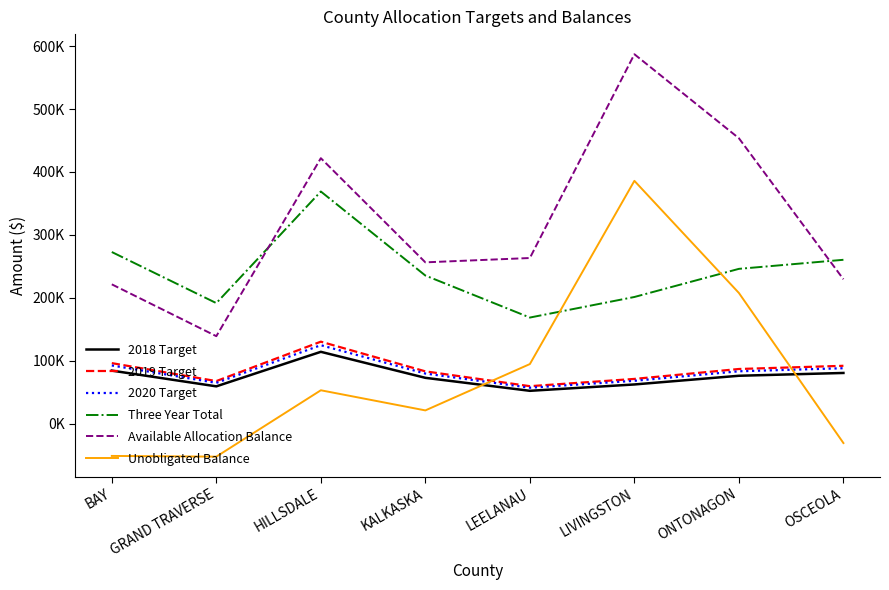

What position from the left is LIVINGSTON?

6